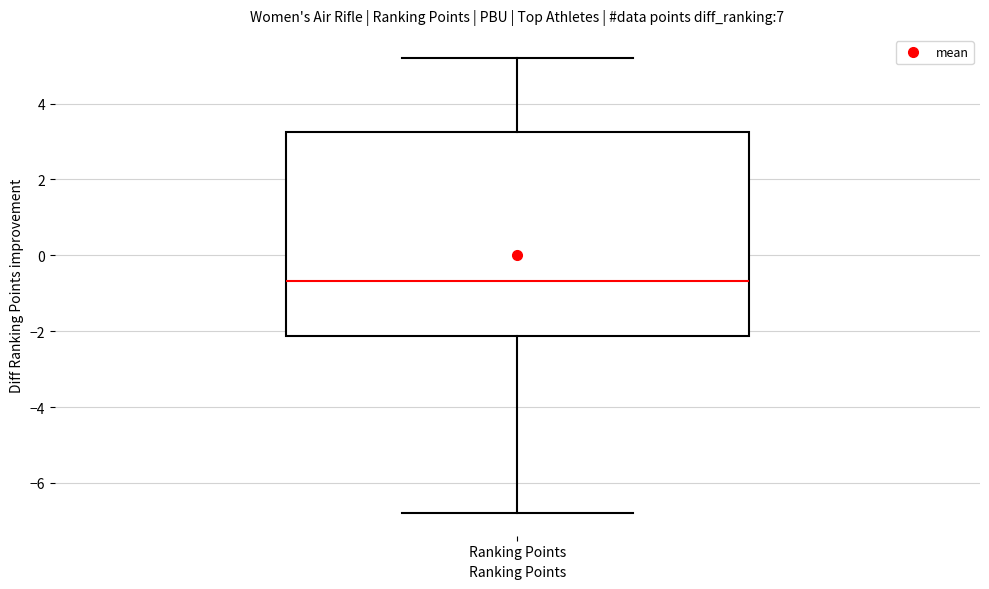

Where is the upper edge of the box for Ranking Points on the y-axis? The values are not printed on the chart, so give them approximately, as read against the axis.

3.2